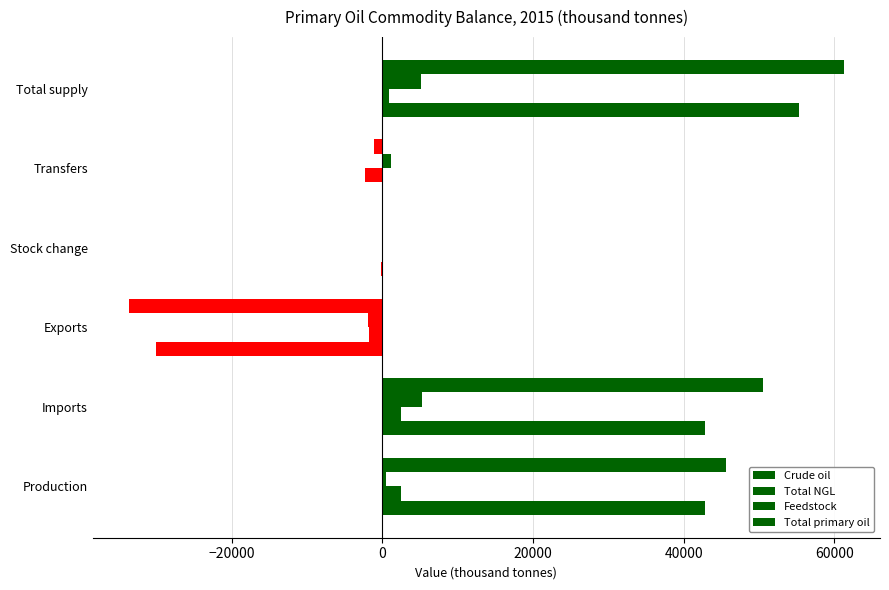

How many data points in Feedstock are above 1201?

3